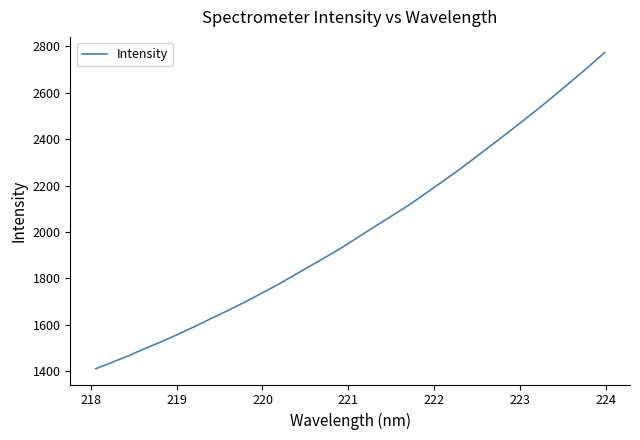

True or false: there are more than 1 points higher than both neighbors.

False